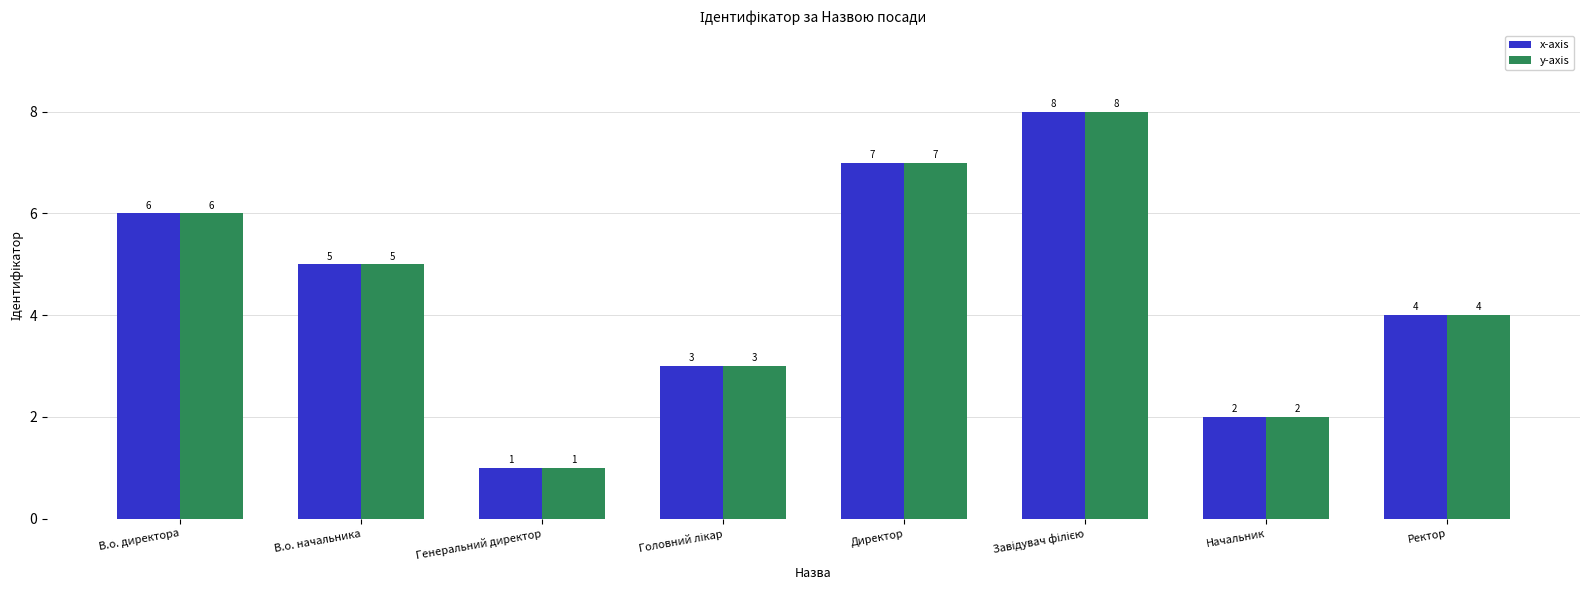

What is the label of the 2nd bar from the right?

Начальник